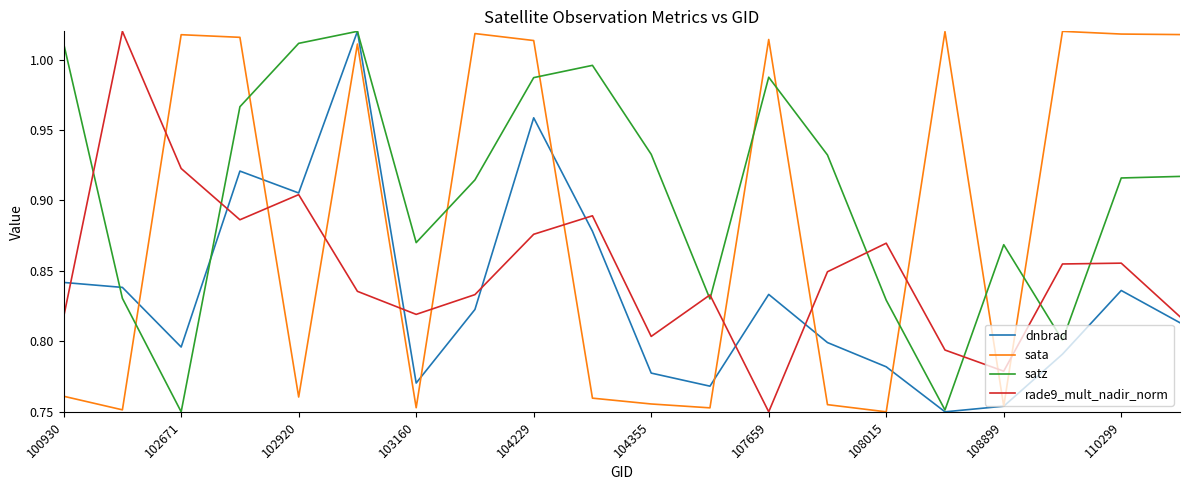

Which series has the largest total across all categories?

satz